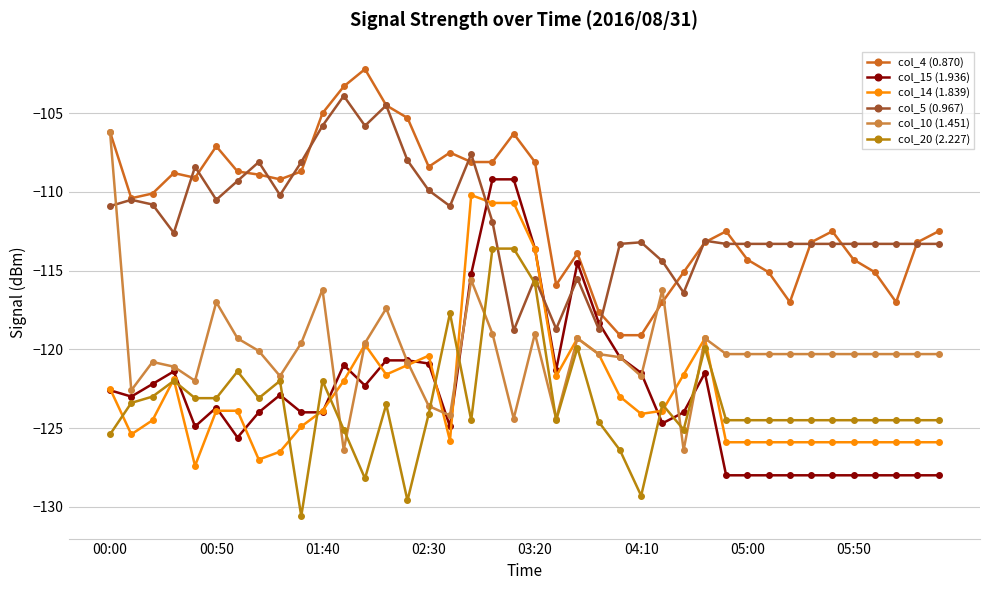

How many categories are shown in the chart?

40